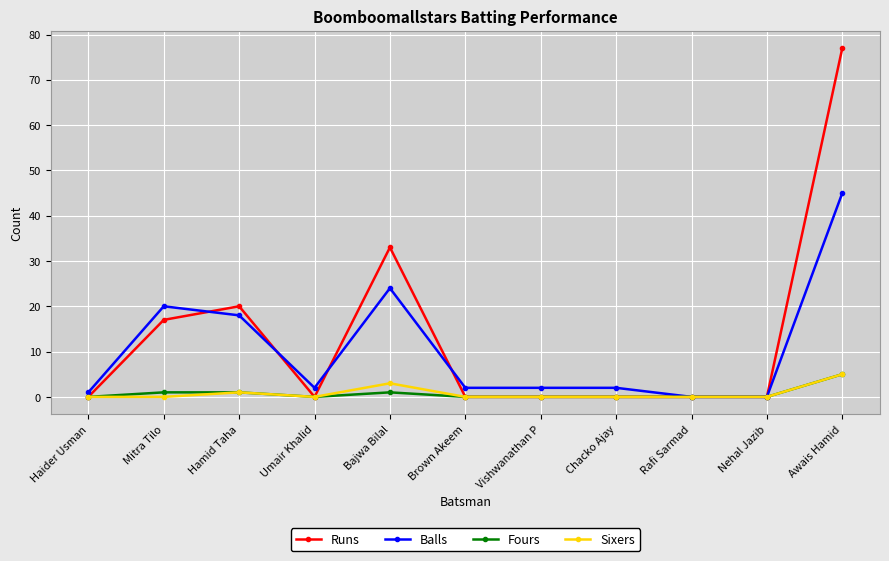

The Sixers series shows 0 at Rafi Sarmad. True or false?

True